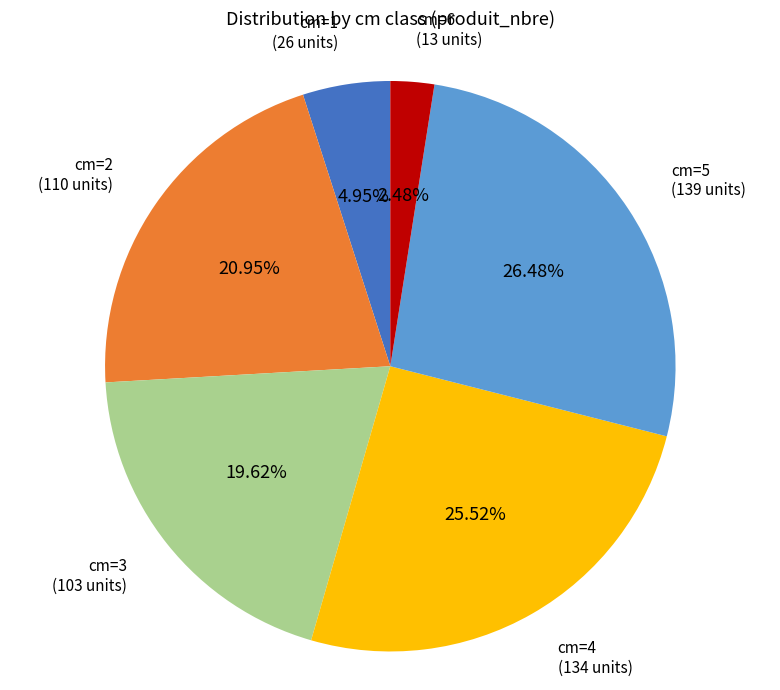

Does cm=5 account for over 50% of the chart?

No